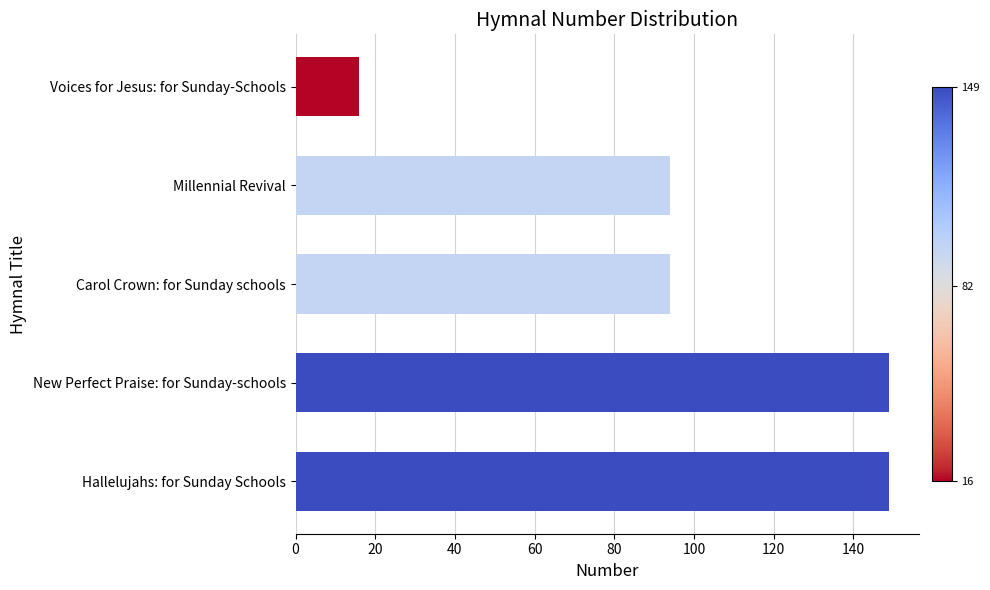

Reading top to bottom, what are all the values shown in this chart?

Voices for Jesus: for Sunday-Schools=16	Millennial Revival=94	Carol Crown: for Sunday schools=94	New Perfect Praise: for Sunday-schools=149	Hallelujahs: for Sunday Schools=149